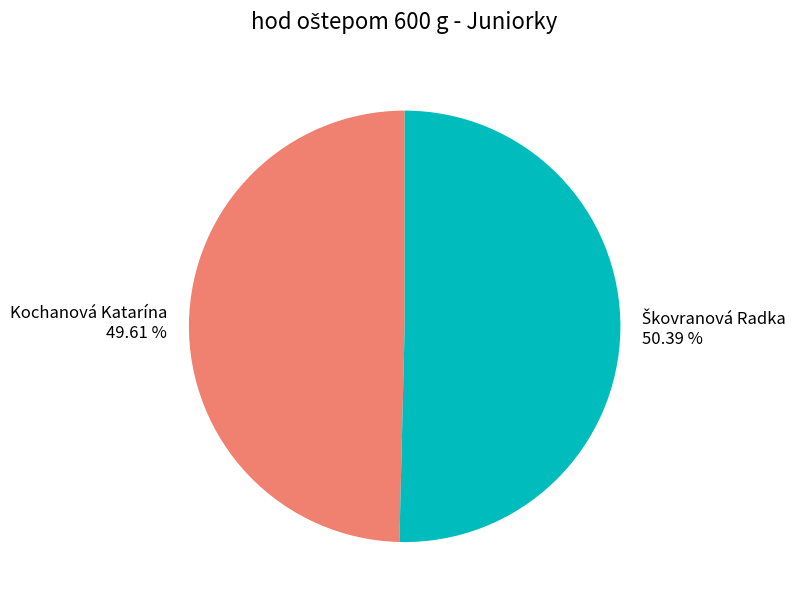

Does any single category account for the majority?

Yes